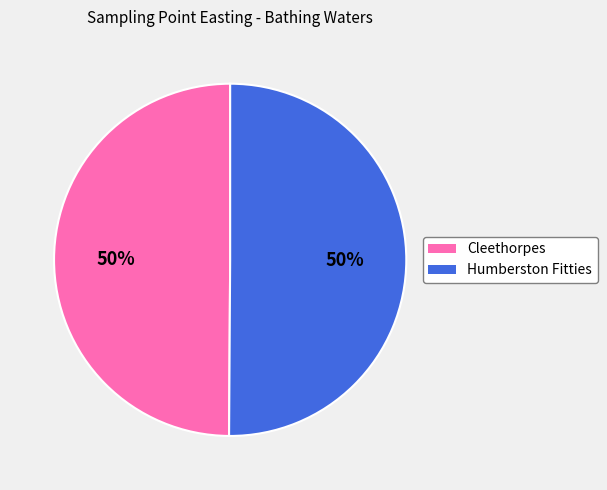

Combined, do Cleethorpes and Humberston Fitties account for over 50%?

Yes